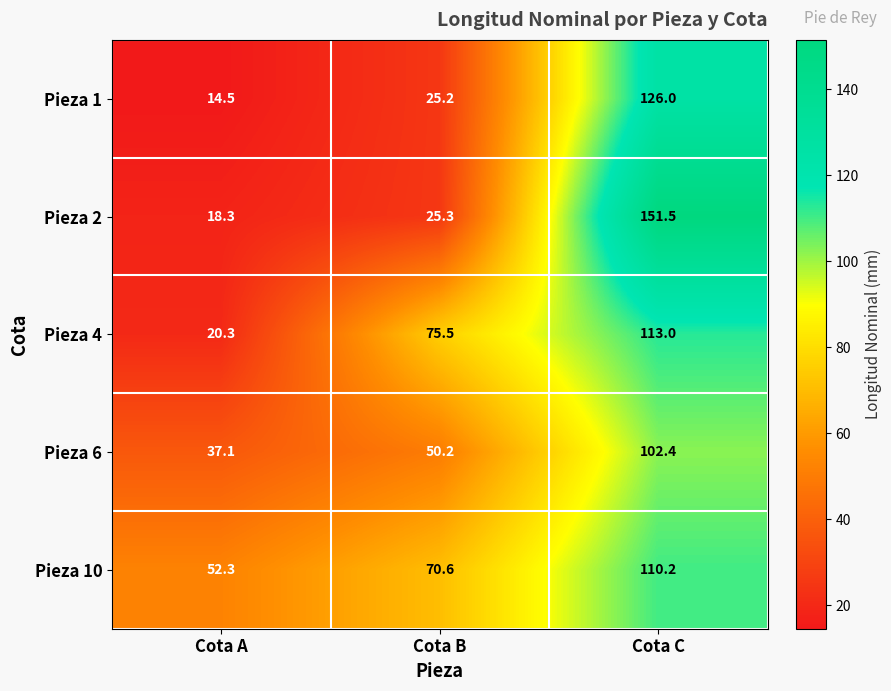

At how many categories does at least one series exceed 96?

1